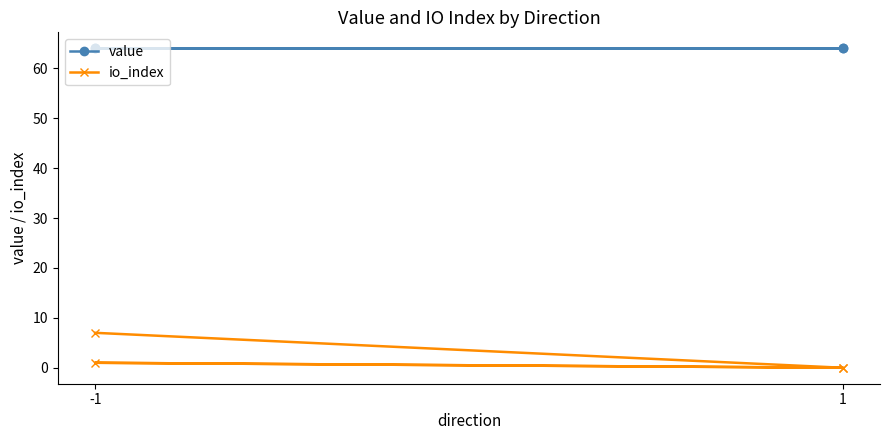

True or false: io_index has more than 0 interior local peaks.

True